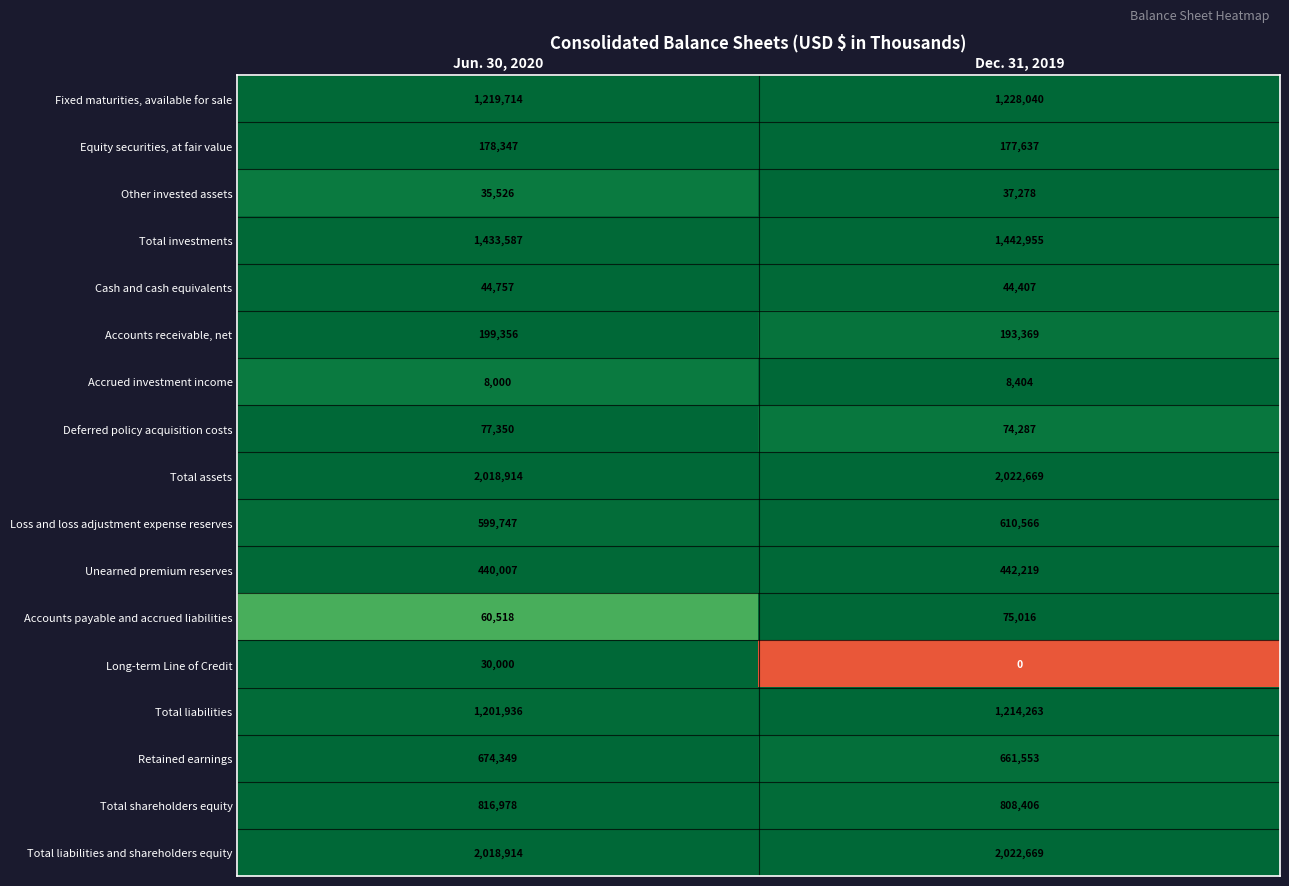

What is the total value across all series at Jun. 30, 2020?

11058000